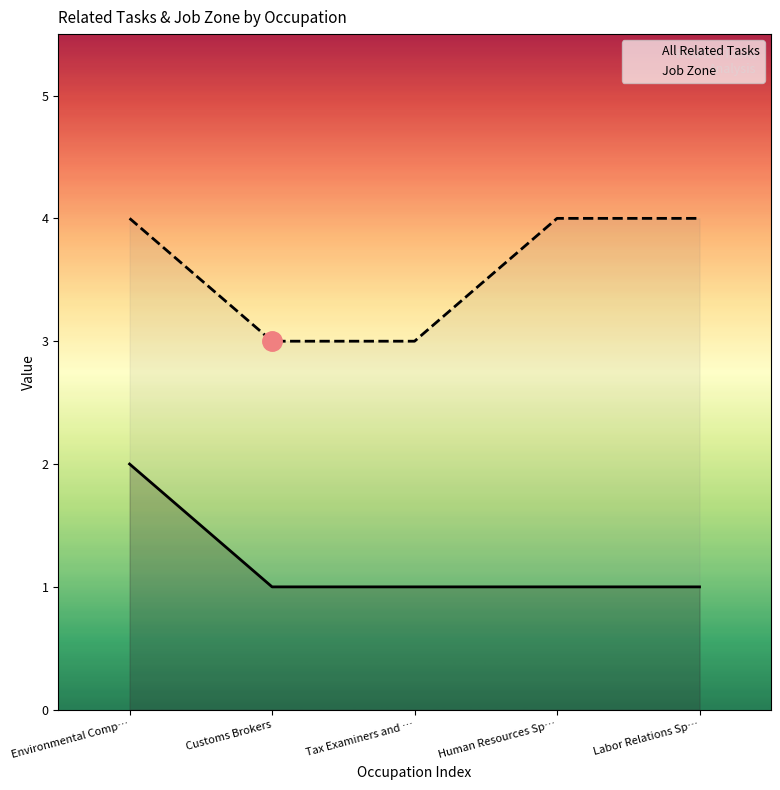

True or false: Job Zone and All Related Tasks cross at least once.

False